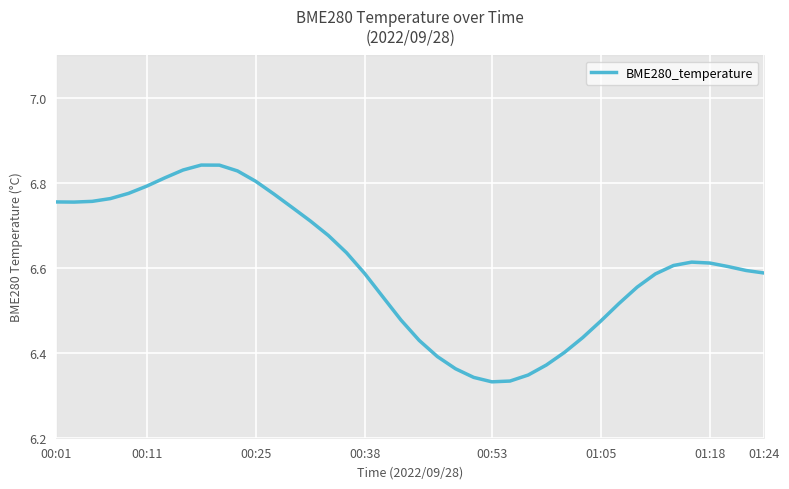

What is the difference between the maximum and second lowest values?

0.5